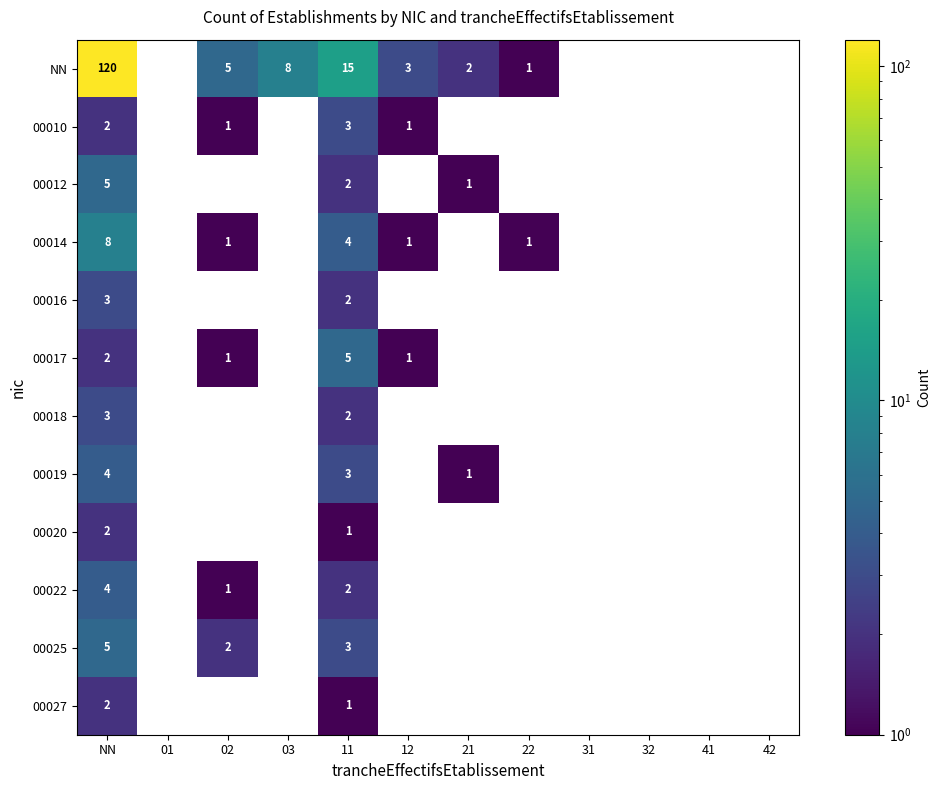

True or false: 00022 has a value of 7 at NN.

False